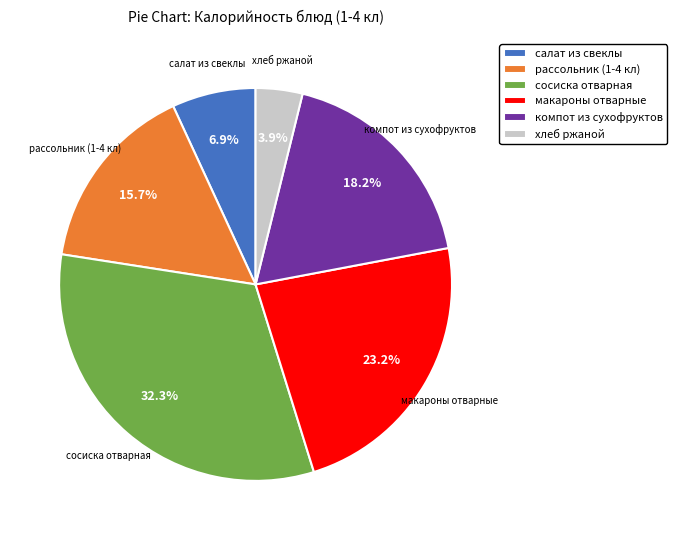

What is the smallest slice in the pie chart?

хлеб ржаной